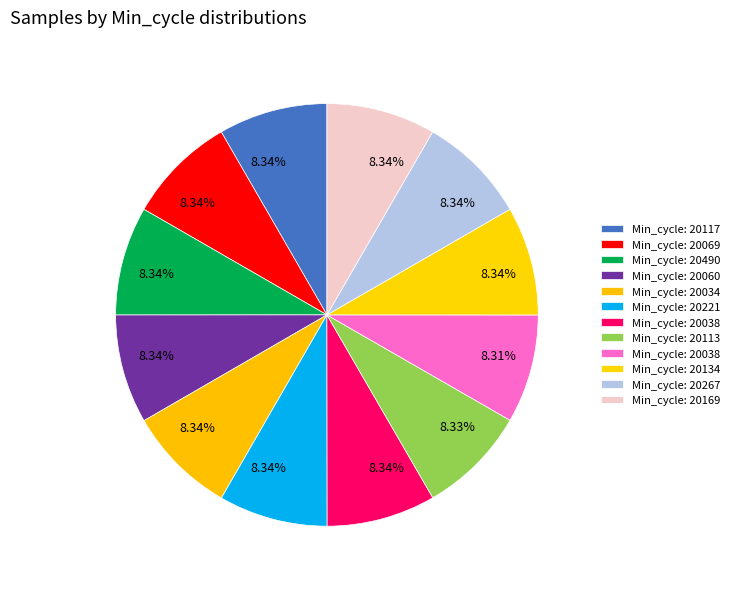

How many segments does this pie chart have?

12